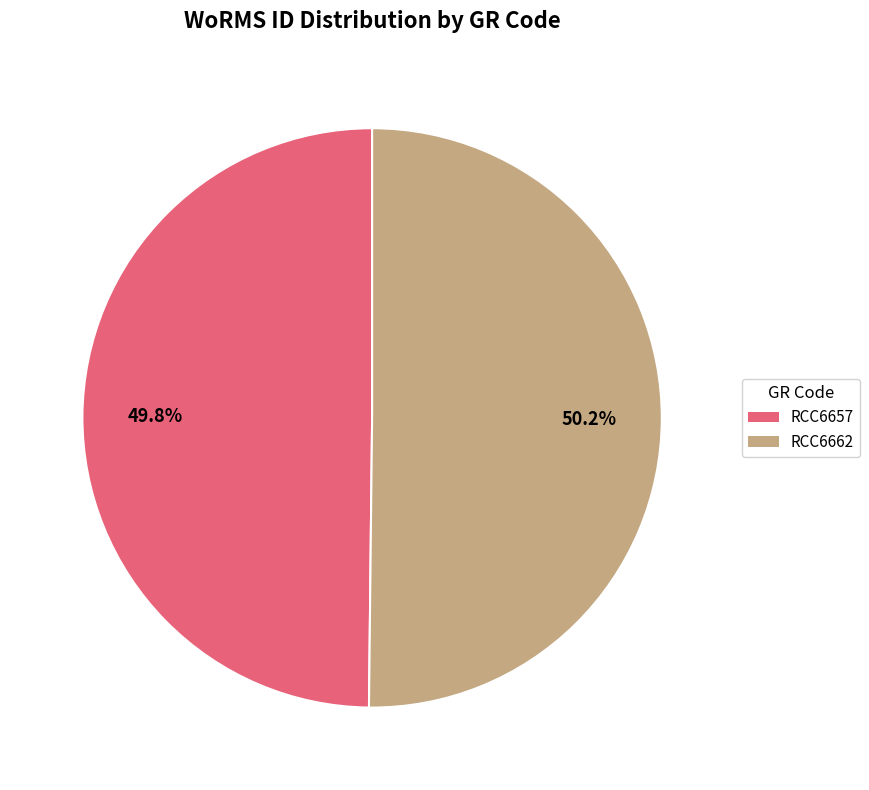

What portion of the pie excludes RCC6662?

49.8%